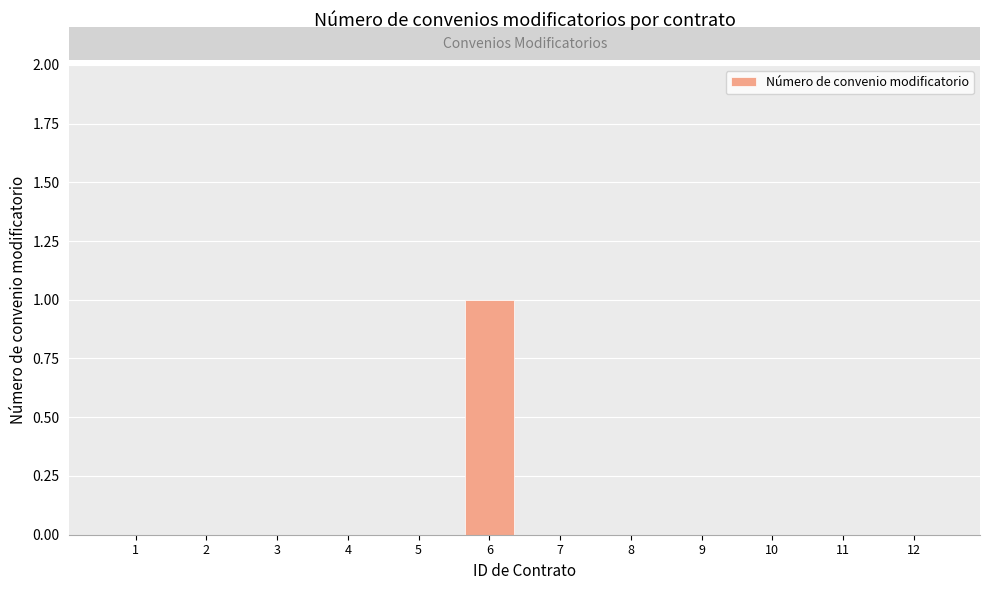

What is the sum of all values?

1